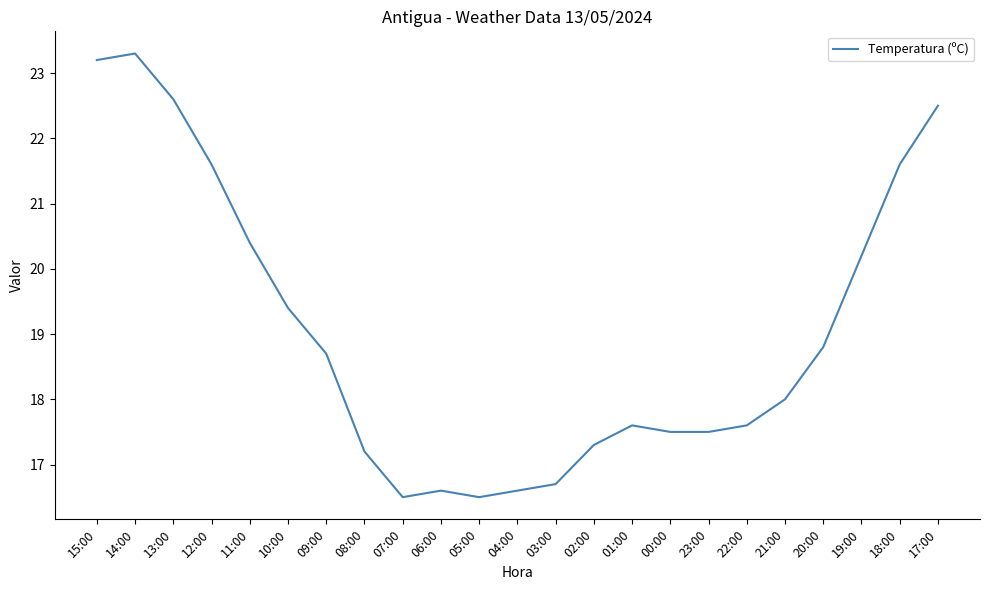

What position from the left is 06:00?

10